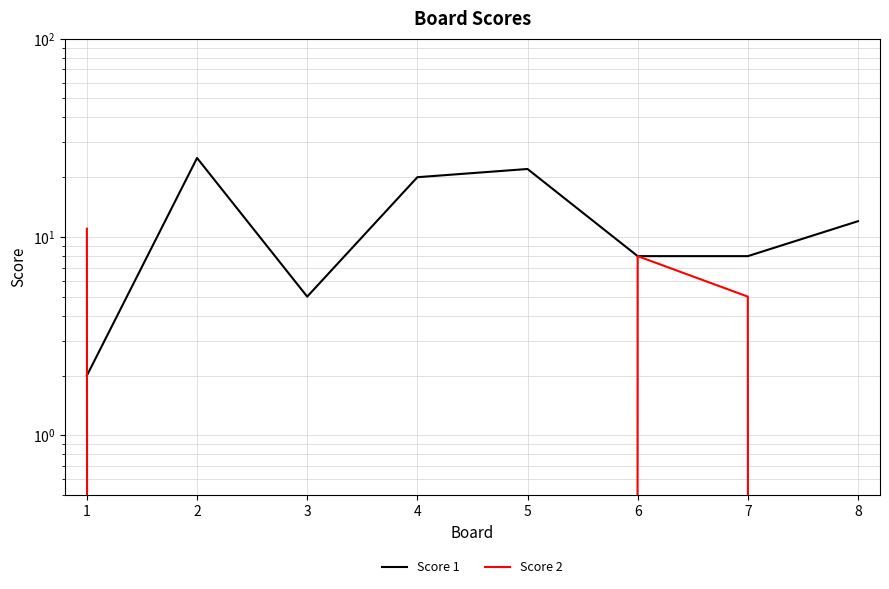

How many times do Score 2 and Score 1 cross each other?

1